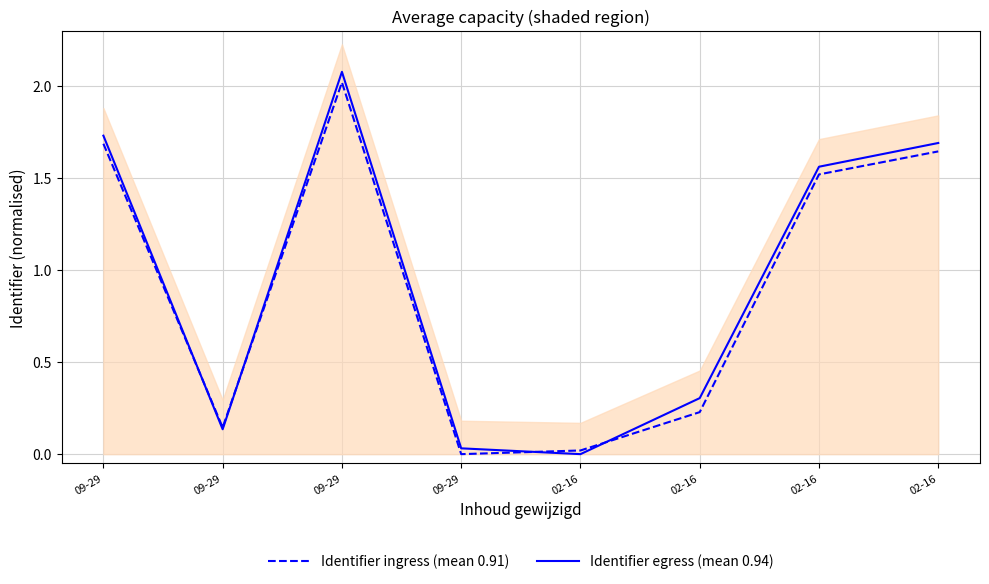

What is the difference between the maximum and second lowest values in the Identifier egress (mean 0.94) series?

2.0